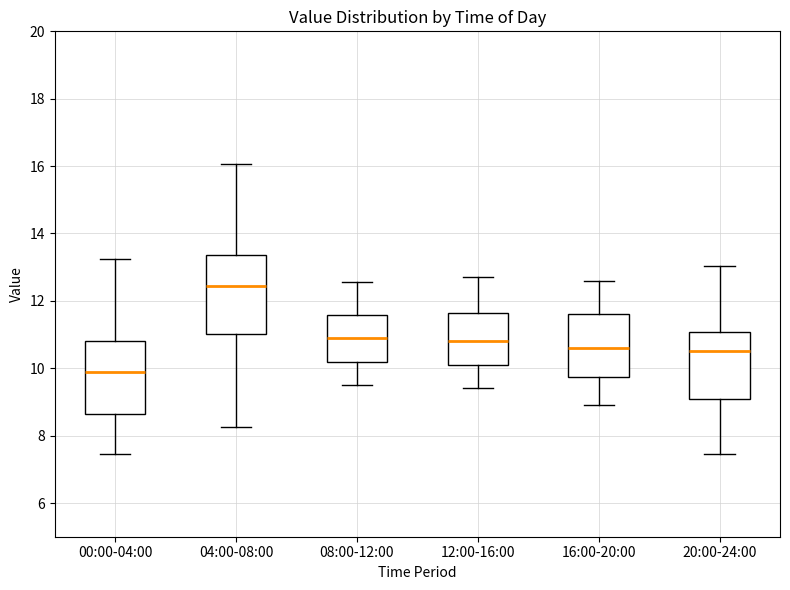

Which box has the highest median line?

04:00-08:00